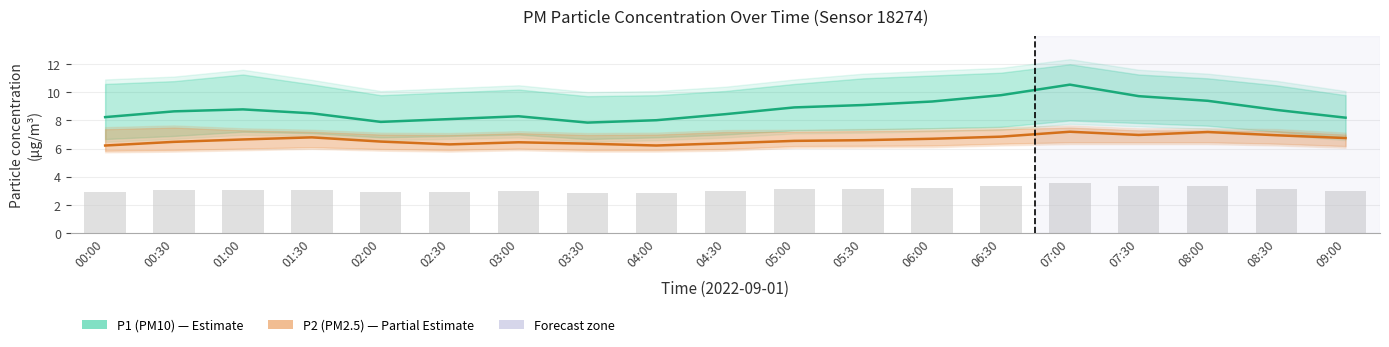

What is the value of the P2 (PM2.5) bar at the 4th from the left?

6.8